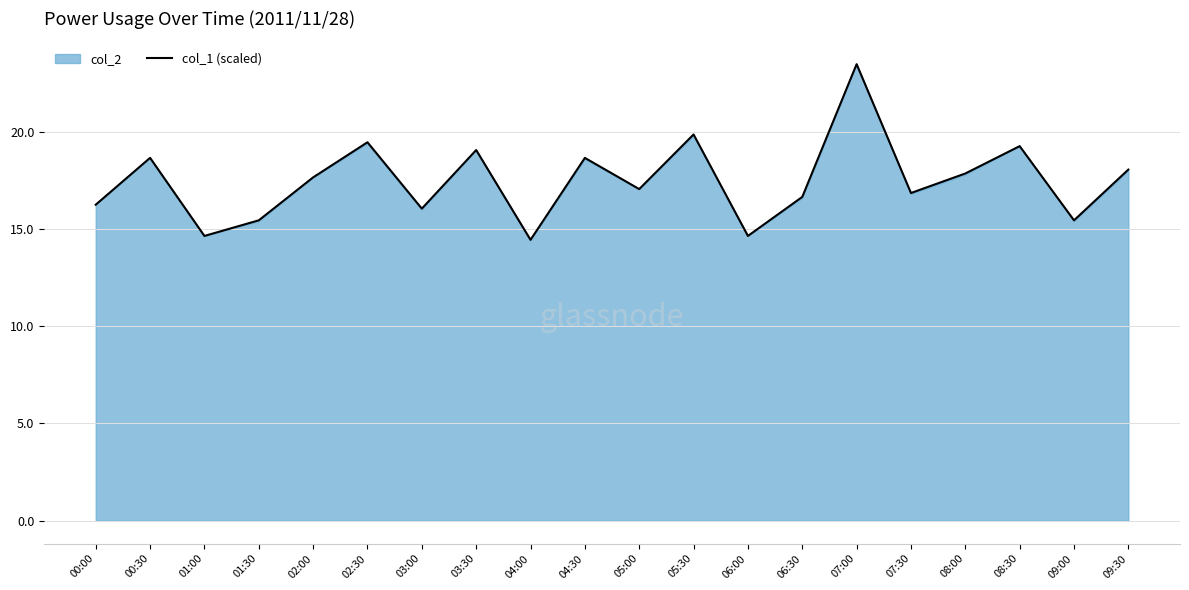

What is the minimum value shown in the chart?

14.4